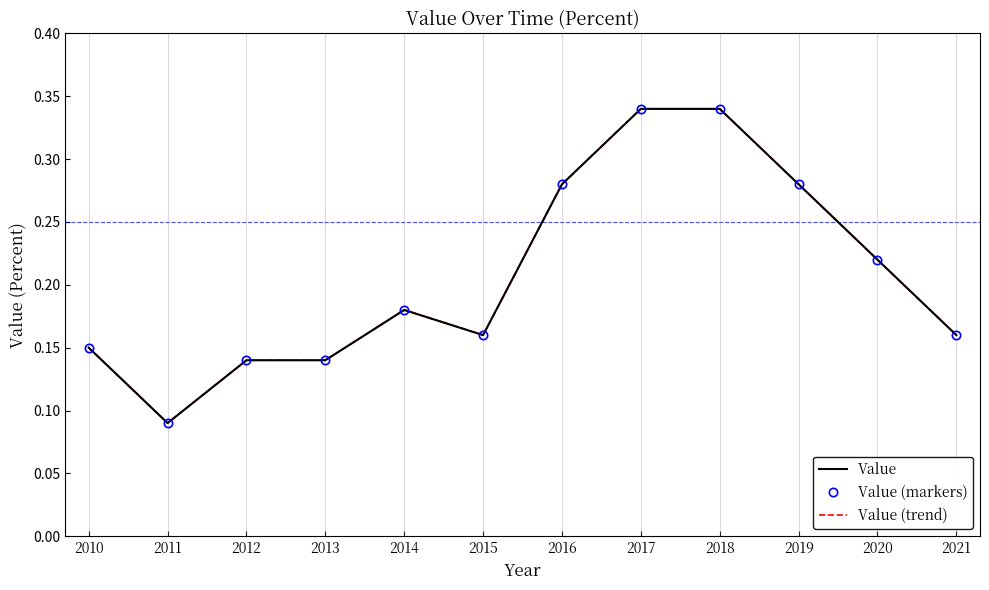

Which series has the largest total across all categories?

Value